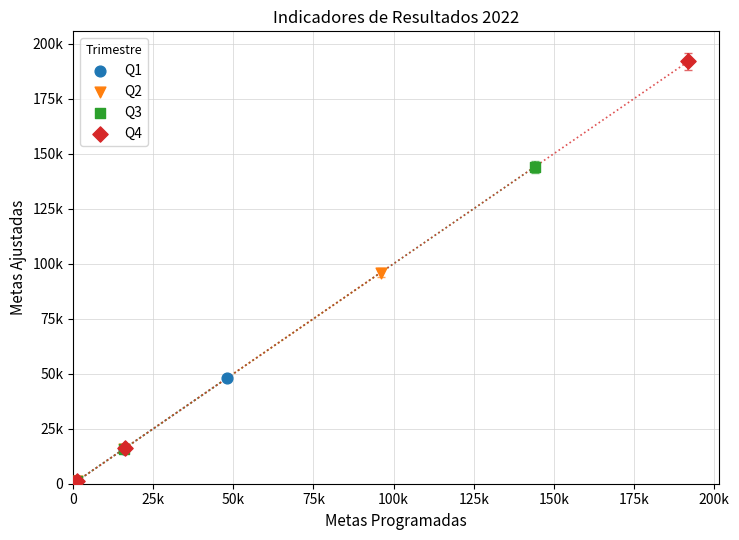

What are all the series names shown in the legend?

Q1, Q2, Q3, Q4